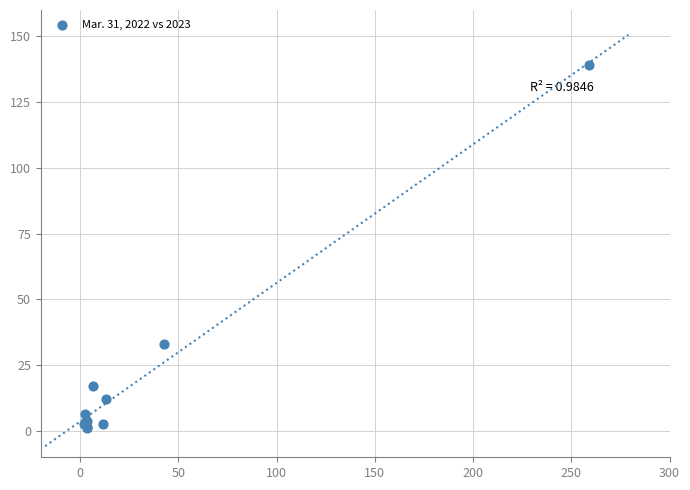

What Y value in the scatter plot is closest to 70?

33.1